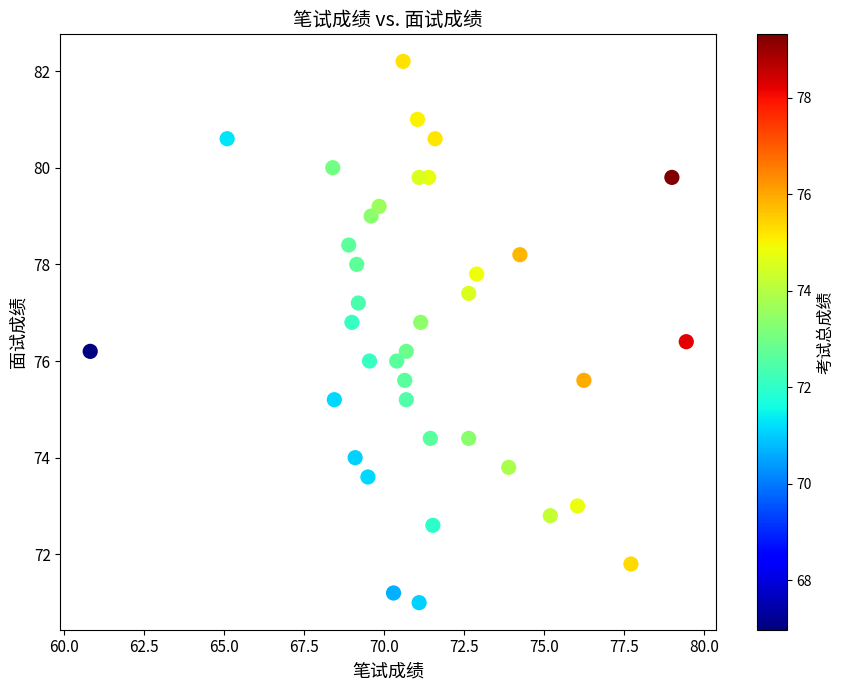

What is the range of X values (max minus min)?

18.6